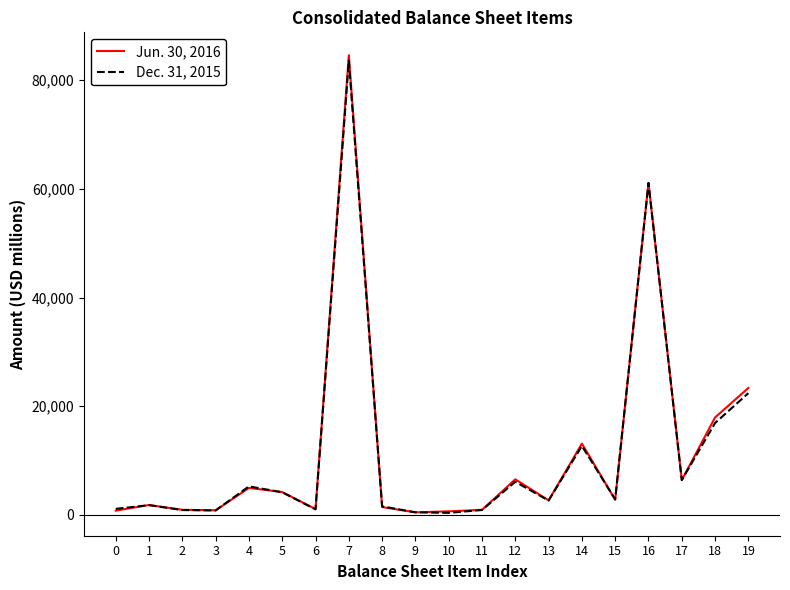

Which series has the largest range (max minus min)?

Jun. 30, 2016